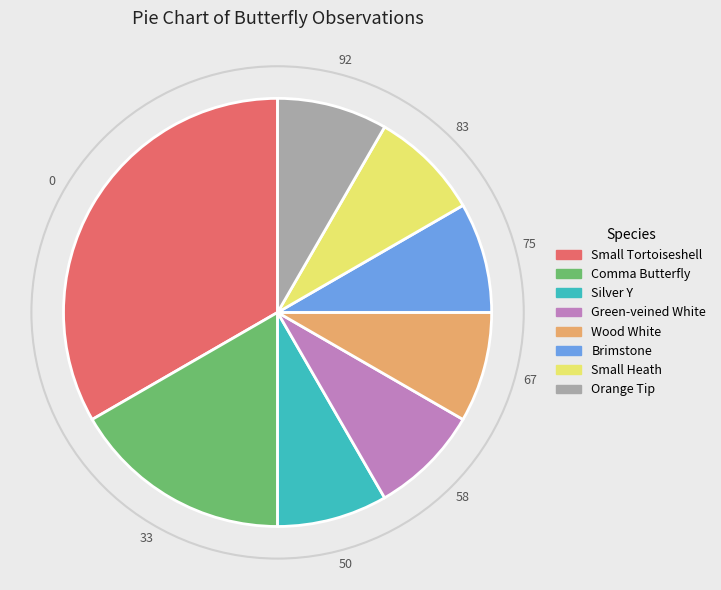

What is the ratio of the value at Wood White to the value at Brimstone?

1.0